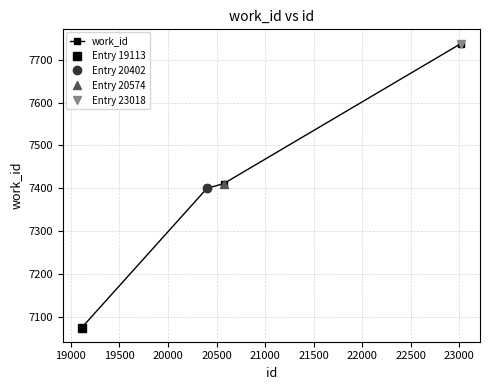

What is the minimum value for work_id?

7075